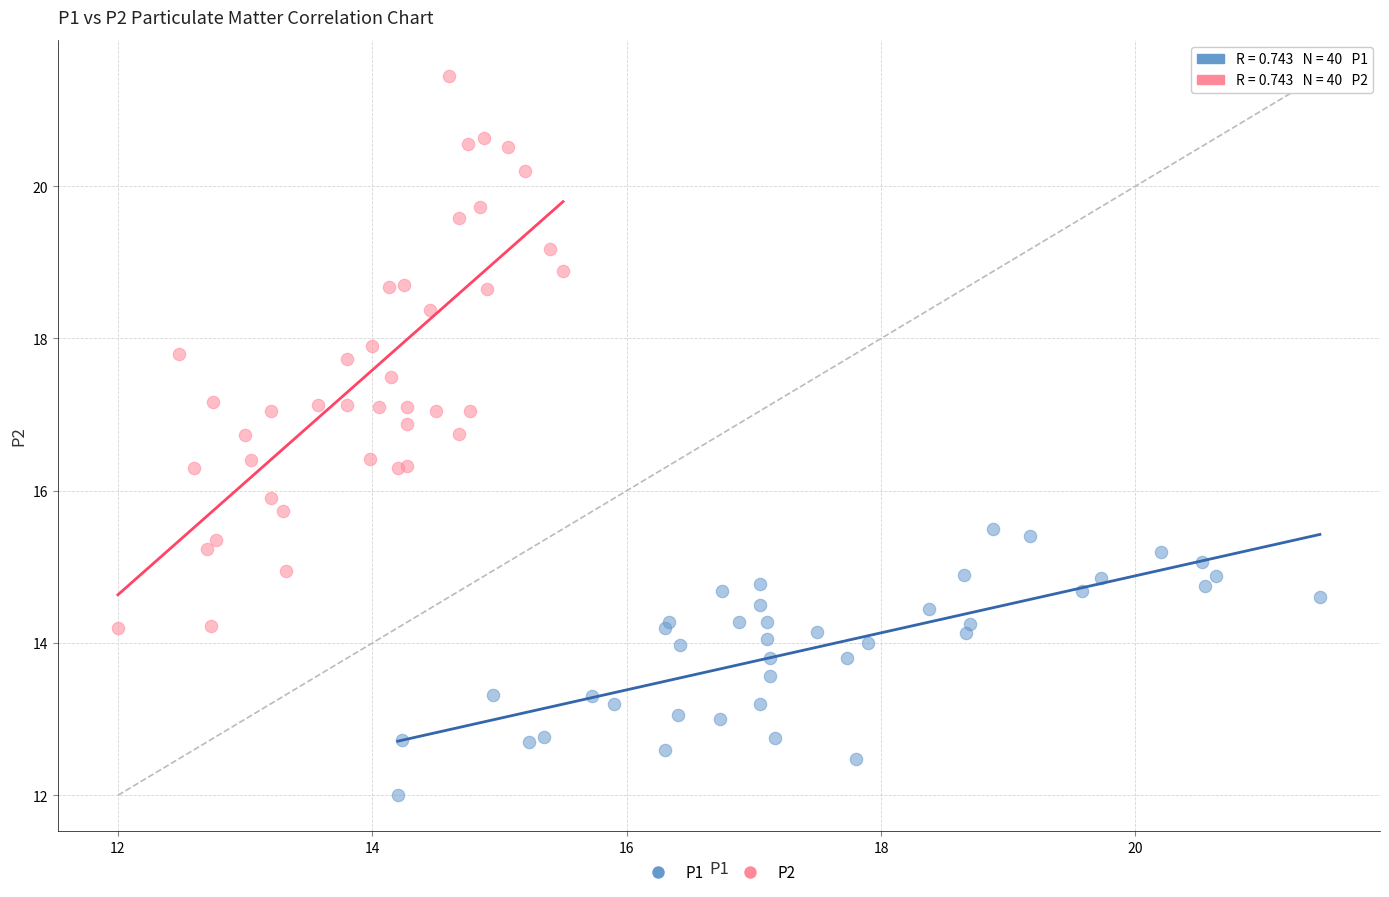

Which series has the largest Y range (max minus min)?

P2